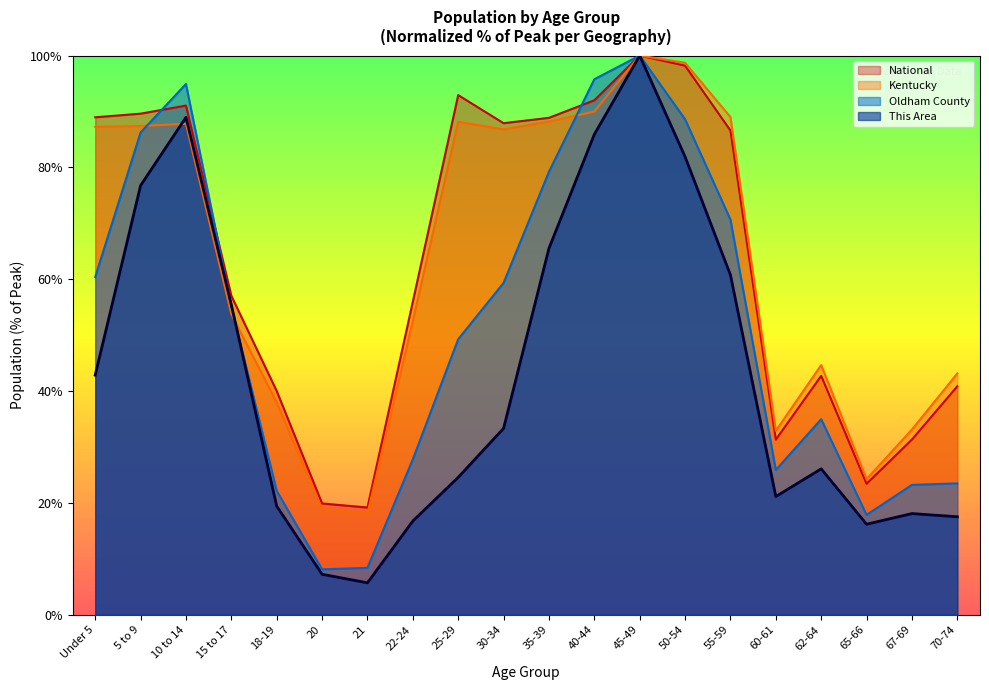

The Oldham County series shows 8.1 at 20. True or false?

True